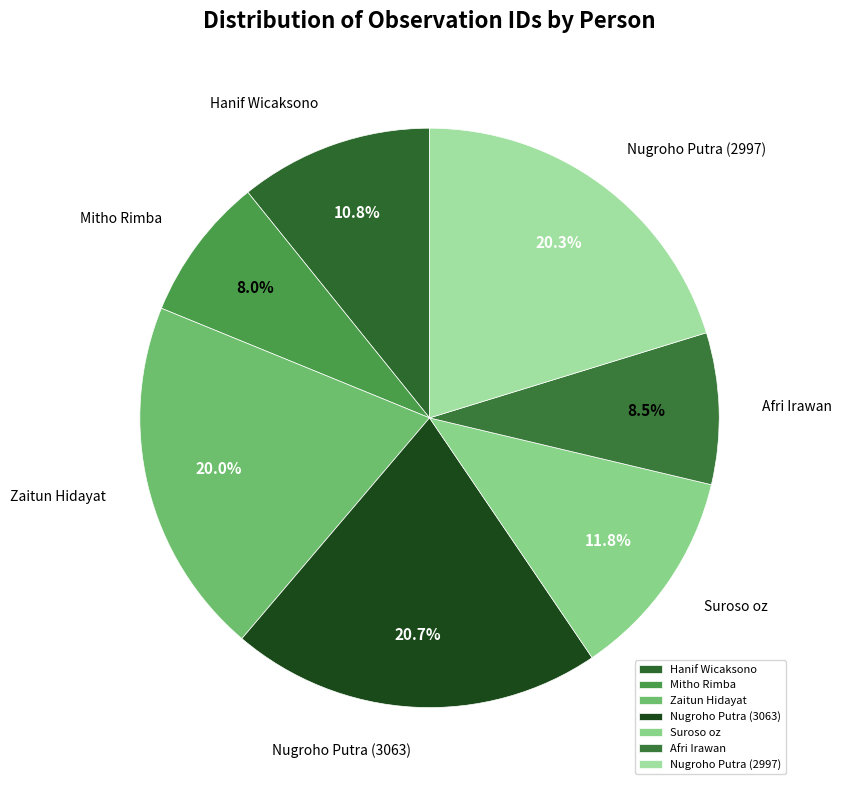

What is the ratio of the value at Afri Irawan to the value at Suroso oz?

0.7